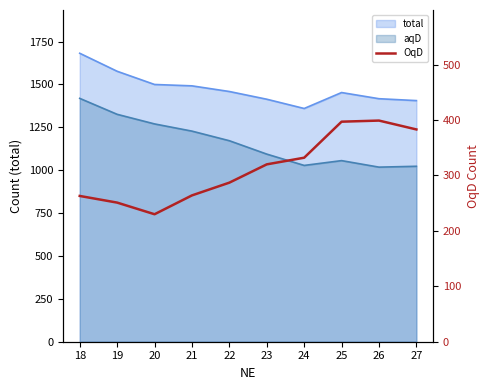

List the labels in order of value, smallest first.

20, 19, 18, 21, 22, 23, 24, 27, 25, 26